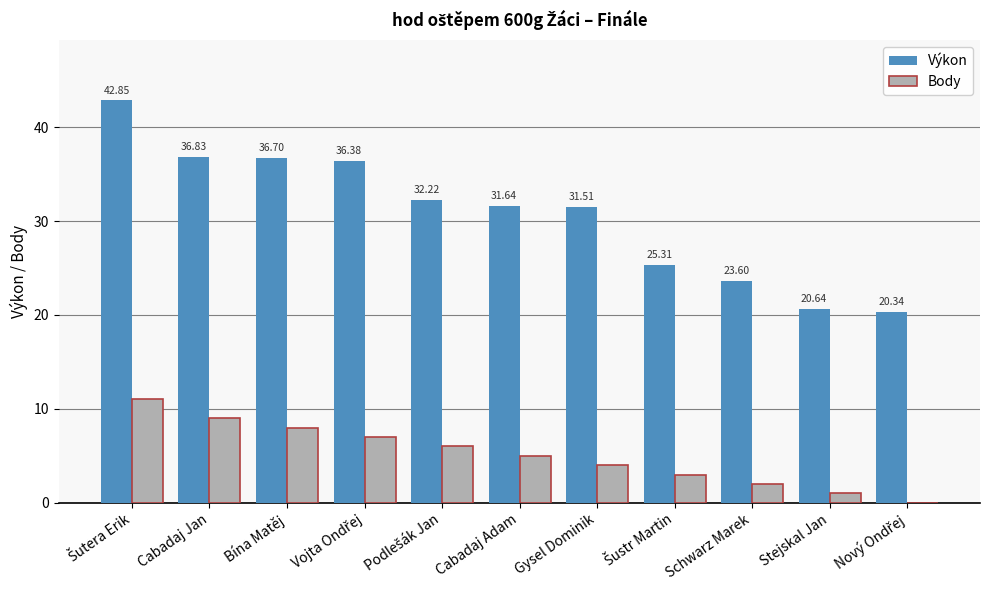

Reading left to right, transcribe all the data shown in this chart.

Výkon: 42.9	36.8	36.7	36.4	32.2	31.6	31.5	25.3	23.6	20.6	20.3
Body: 11.0	9.0	8.0	7.0	6.0	5.0	4.0	3.0	2.0	1.0	0.0